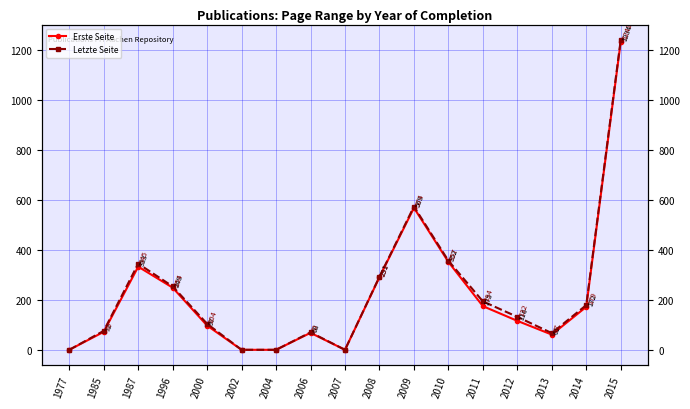

Which category has the lowest value across all series?

1977